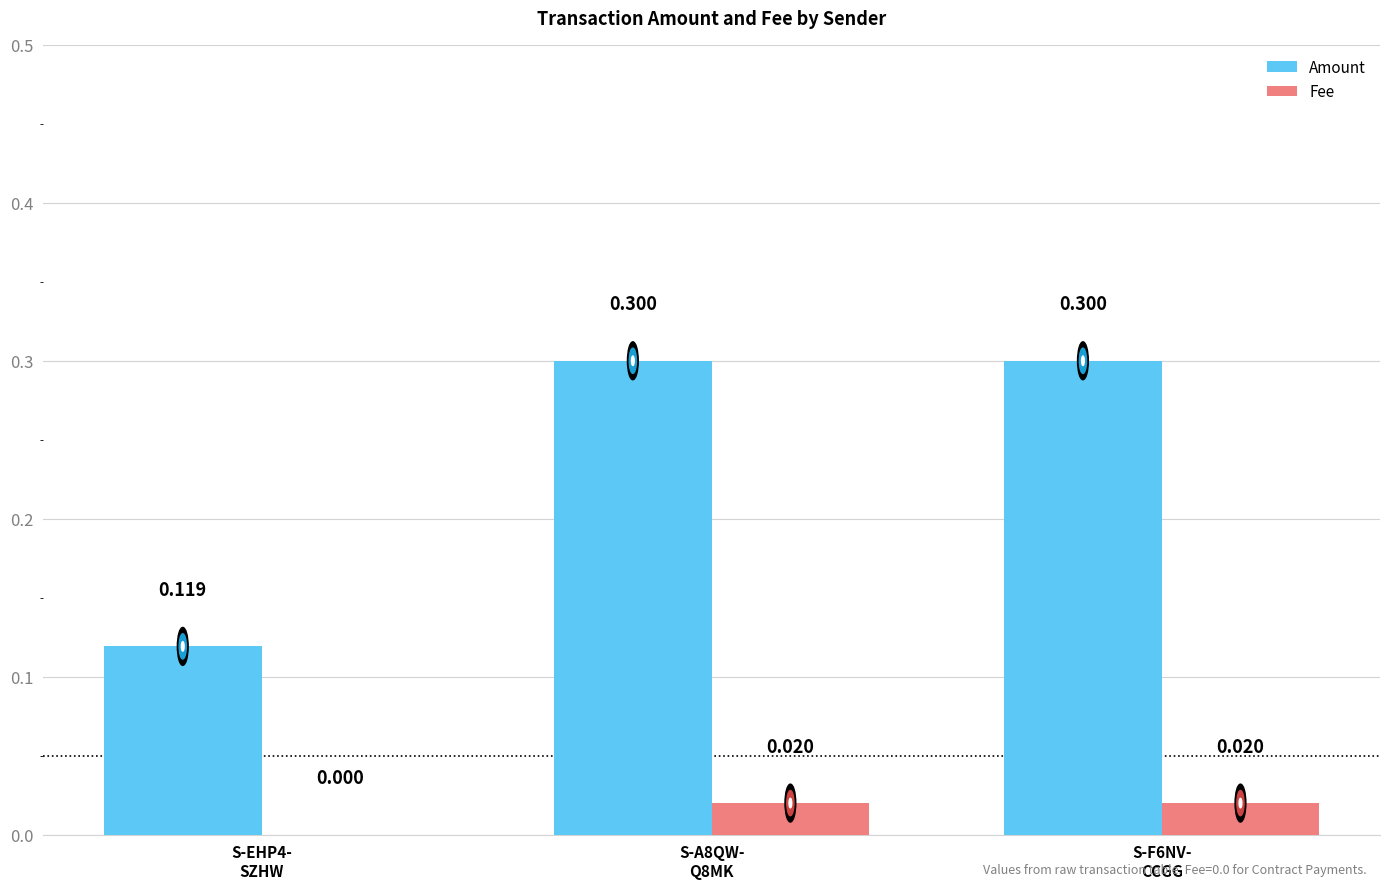

At which category is the sum across all series the highest?

S-A8QW-
Q8MK